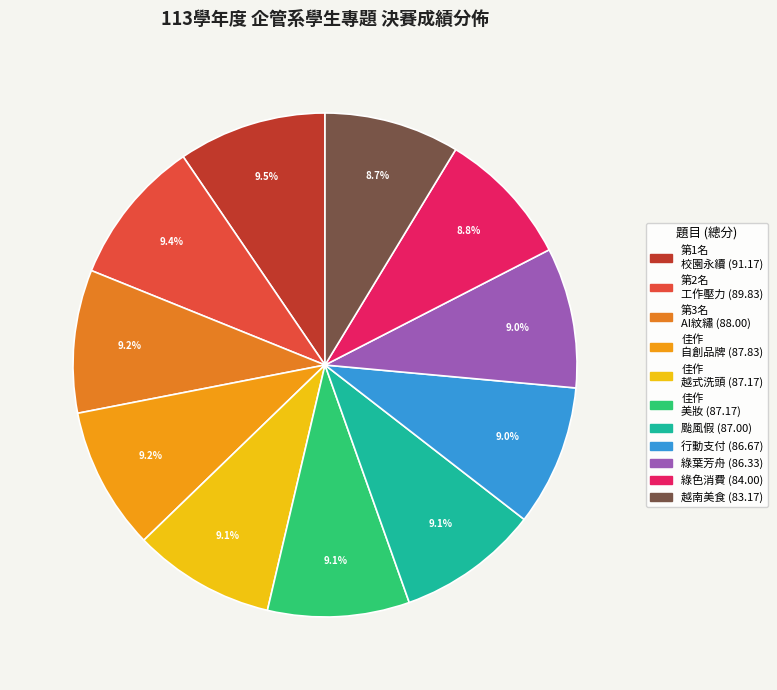

To the nearest percent, what is the average slice percentage?

9%